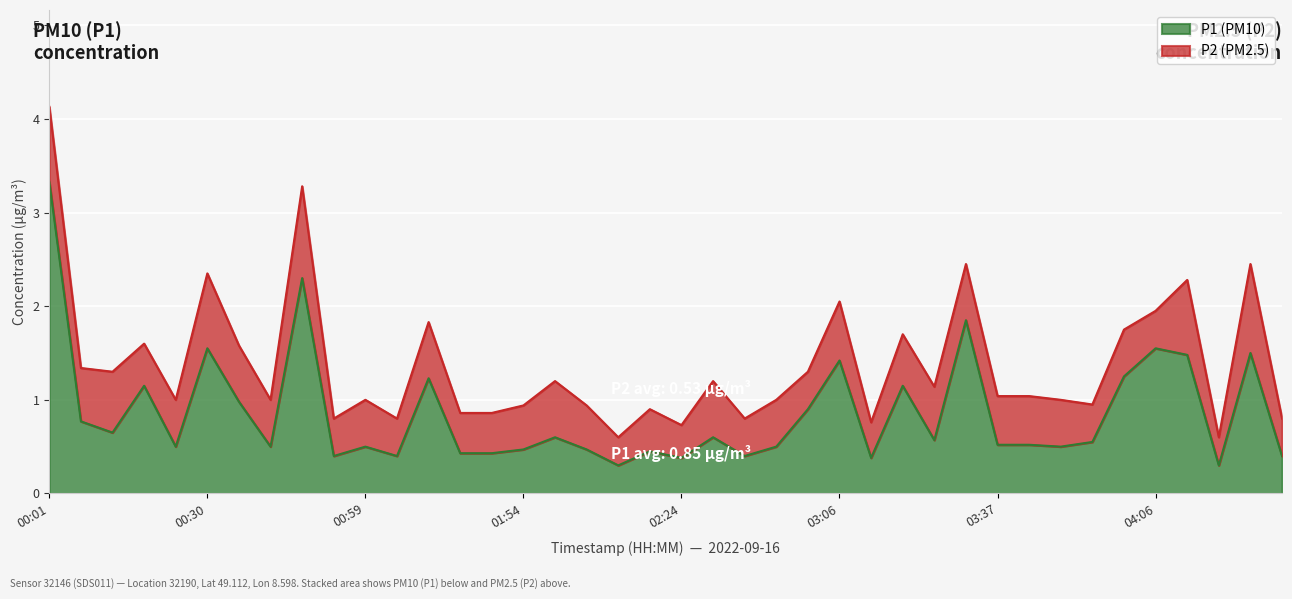

True or false: the data has more than 1 interior local peaks.

True